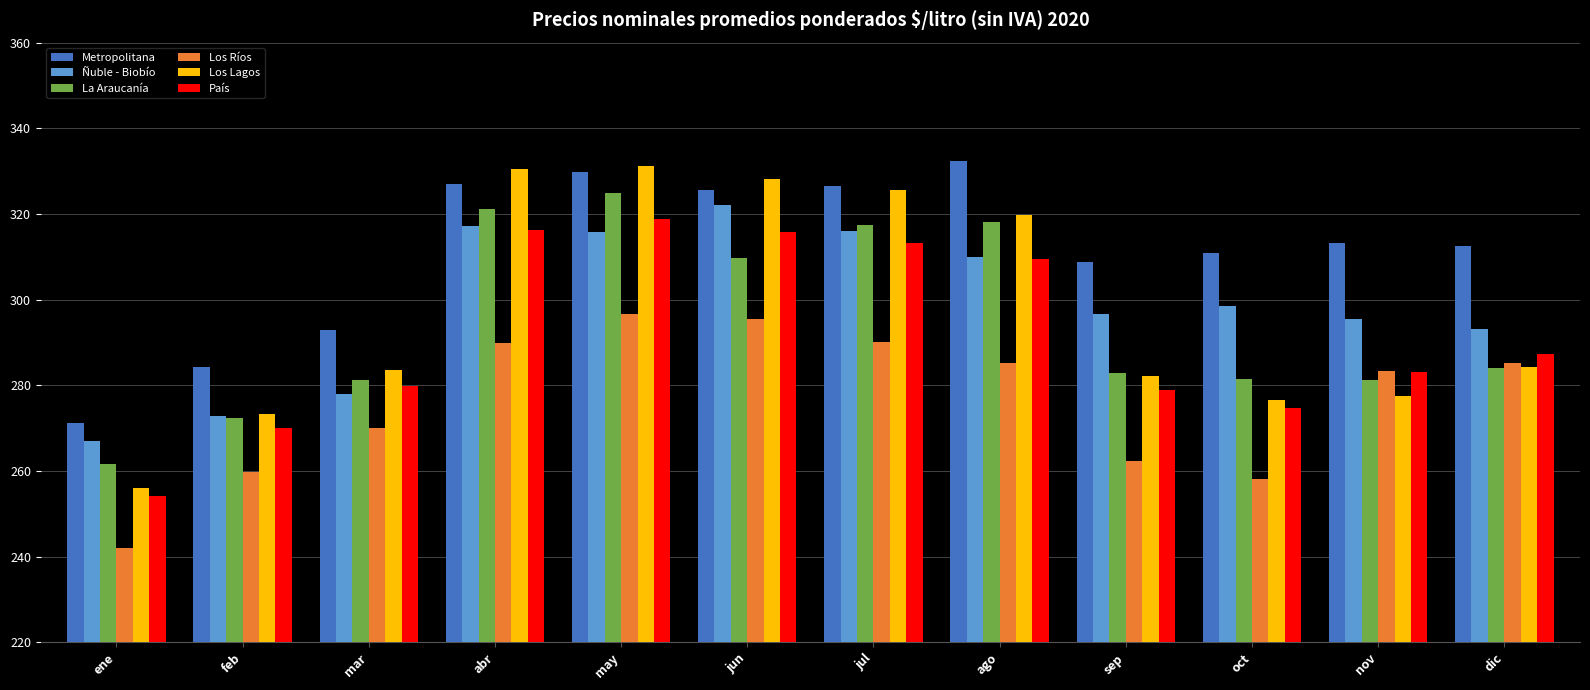

What is the value of the Ñuble - Biobío bar at the 2nd from the left?

272.8